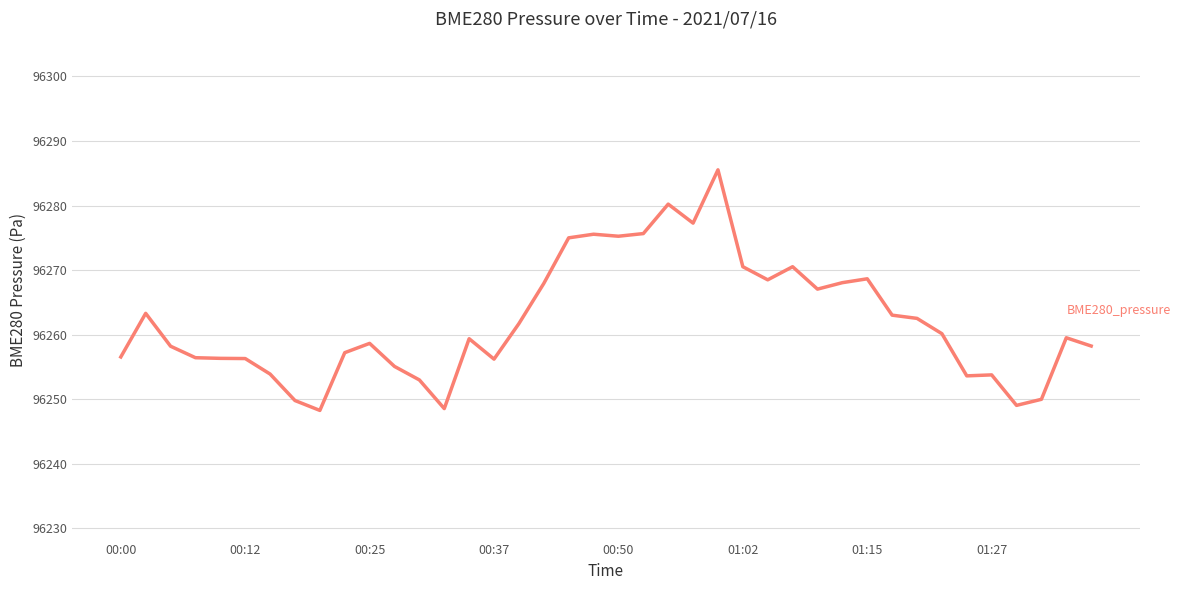

What is the greatest value displayed?

96285.5